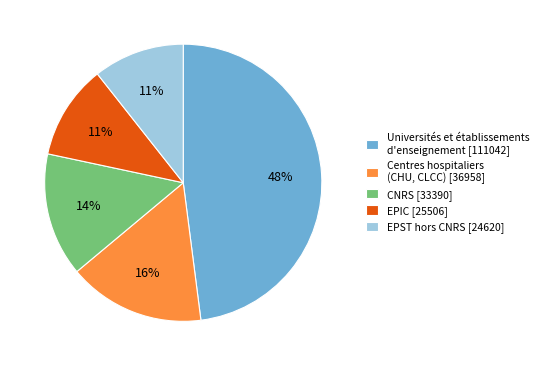

To the nearest percent, what portion does CNRS [33390] represent?

14%